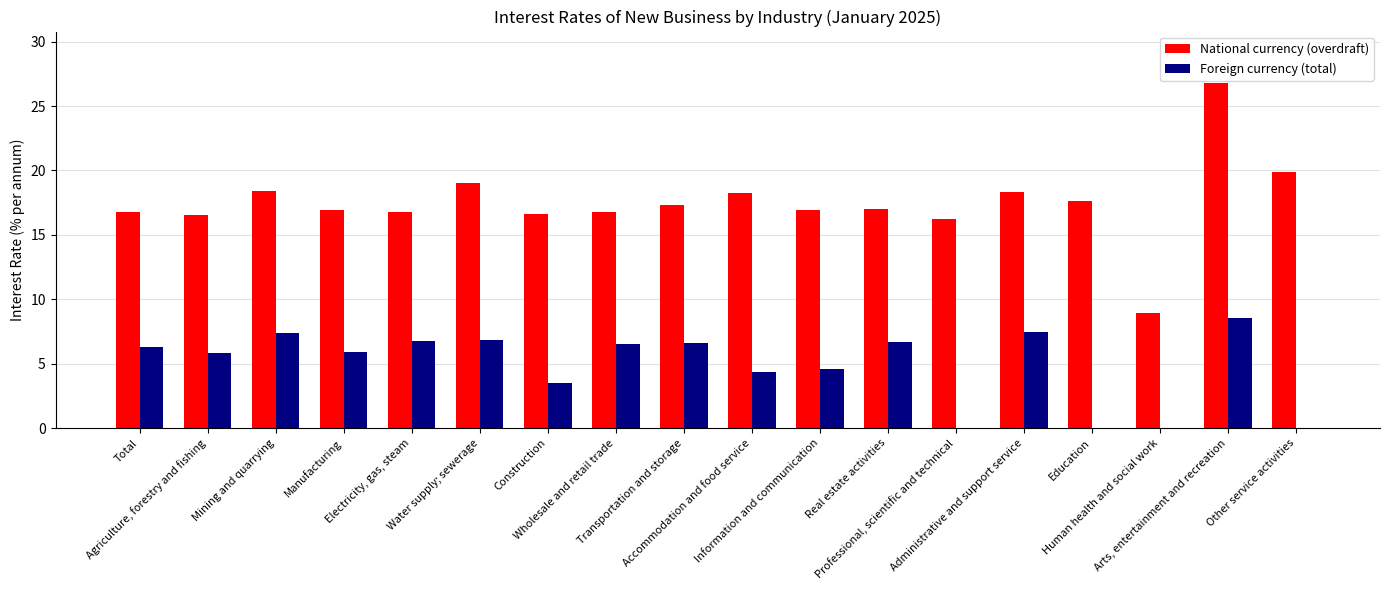

What is the greatest value displayed?

26.8